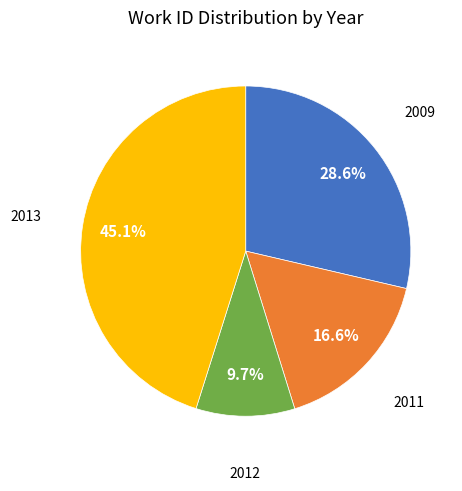

How many segments does this pie chart have?

4